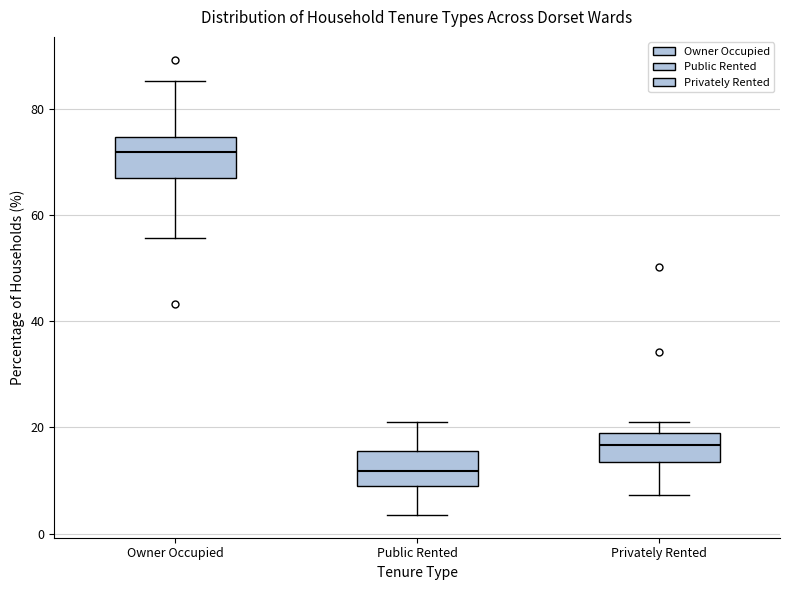

Where is the upper edge of the box for Privately Rented on the y-axis? The values are not printed on the chart, so give them approximately, as read against the axis.

20